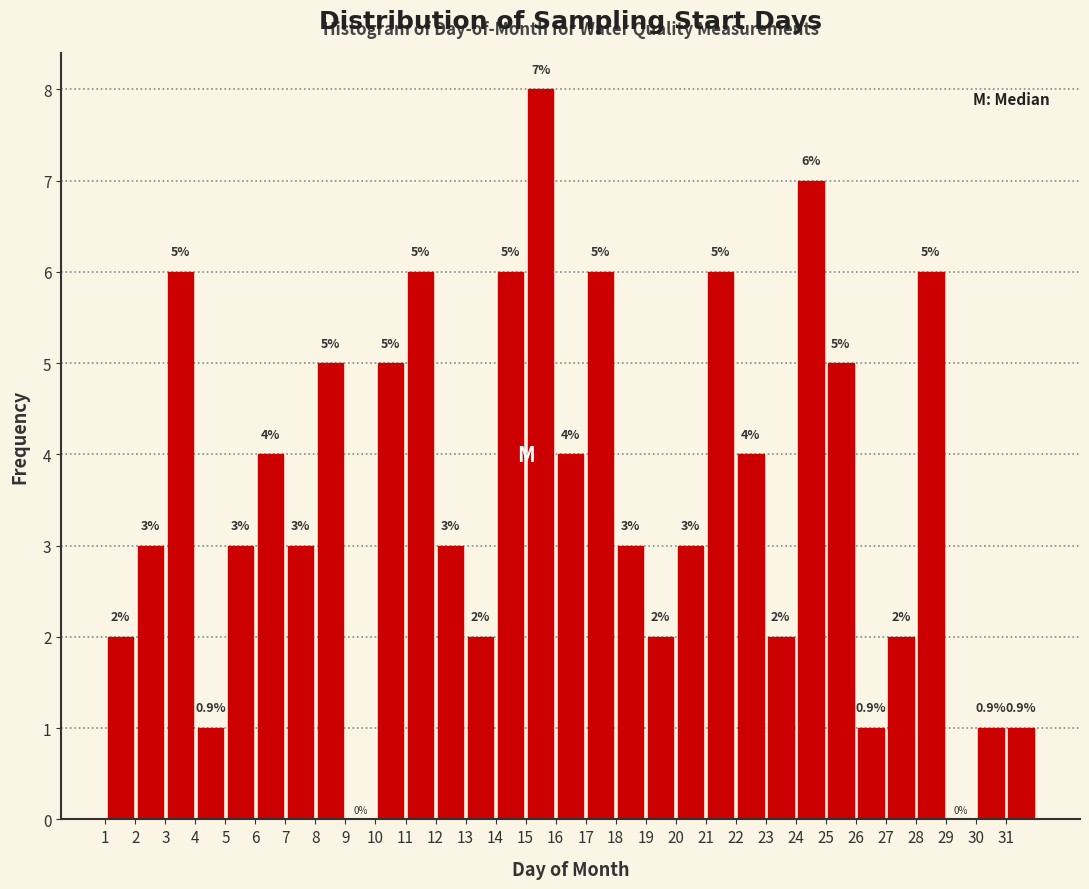

Which range on the x-axis has the tallest bar?

15 to 16